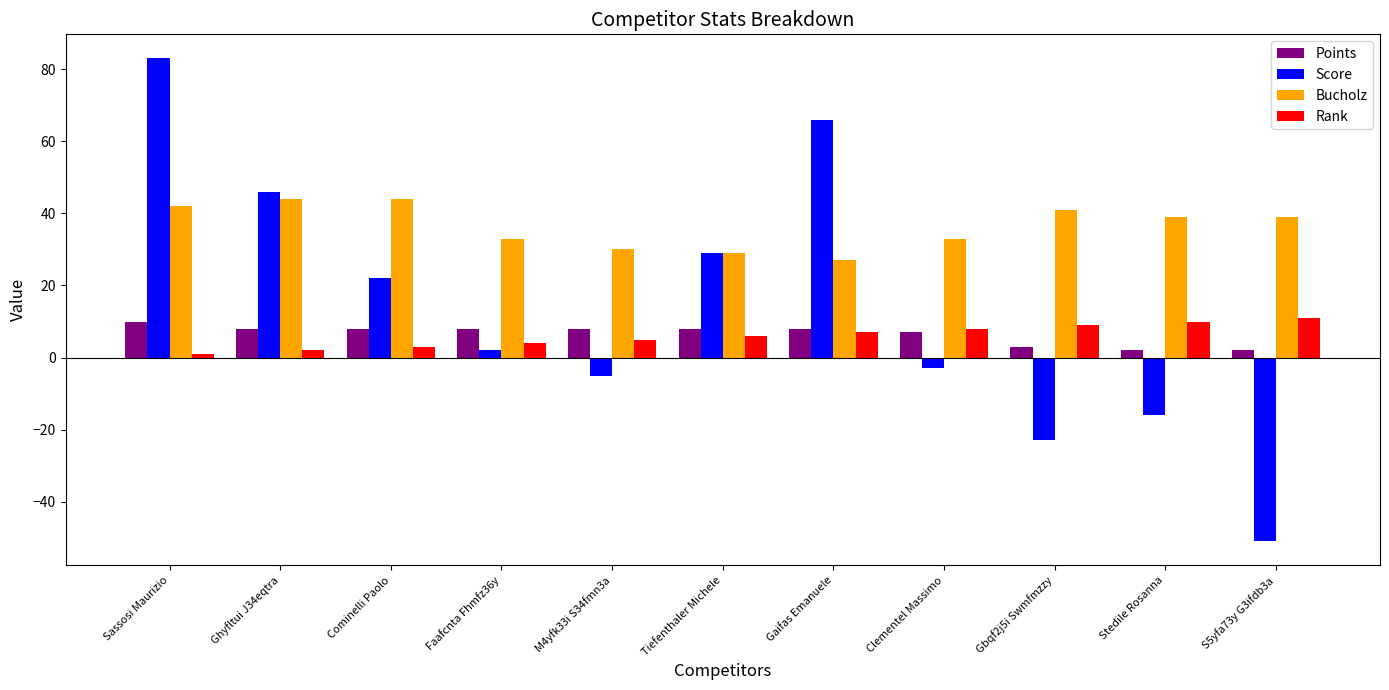

What is the difference between the maximum and minimum values in the Rank series?

10